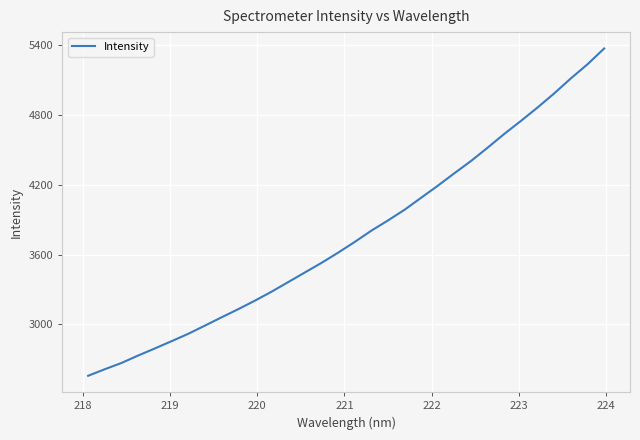

What is the sum of all values?

120646.5